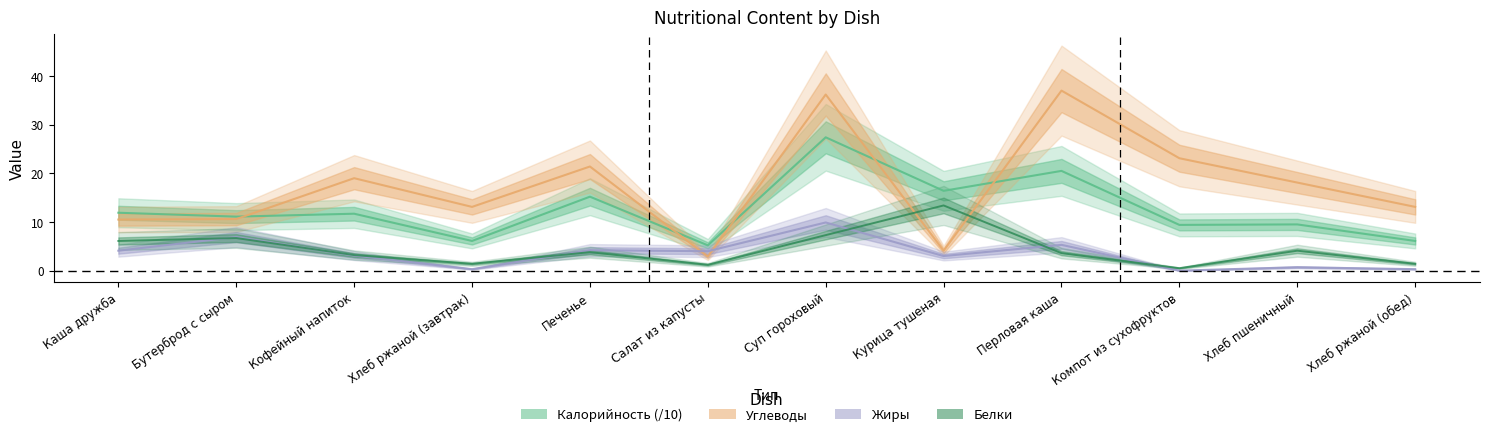

What is the maximum value shown in the chart?

37.0